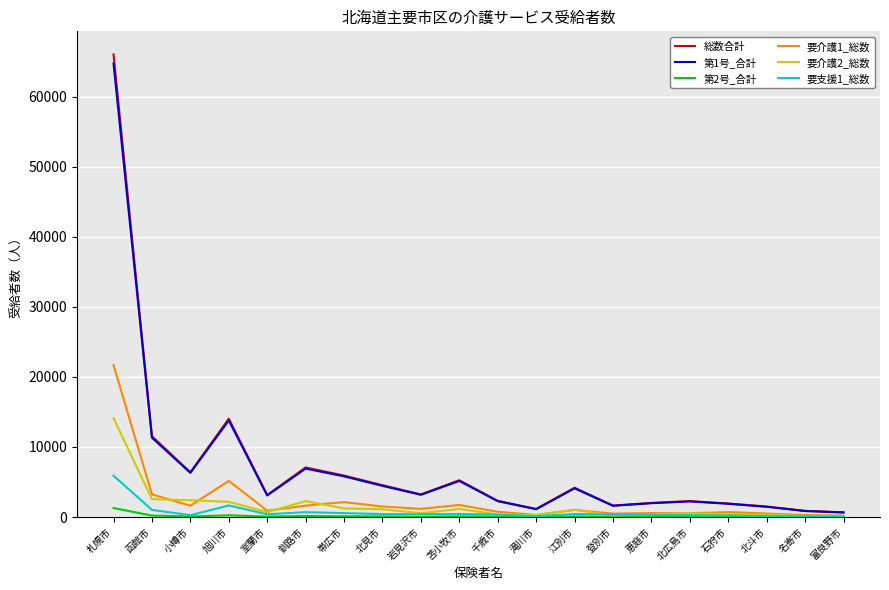

What is the average value of the 総数合計 series?

7286